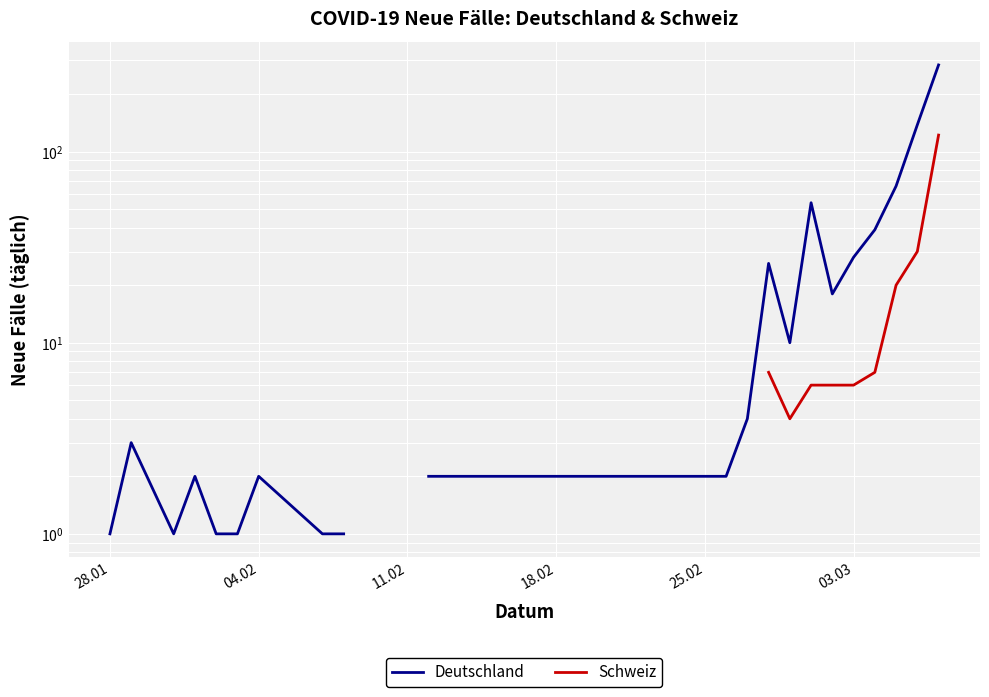

Between 11.02 and 6, which series saw the biggest shift?

Deutschland